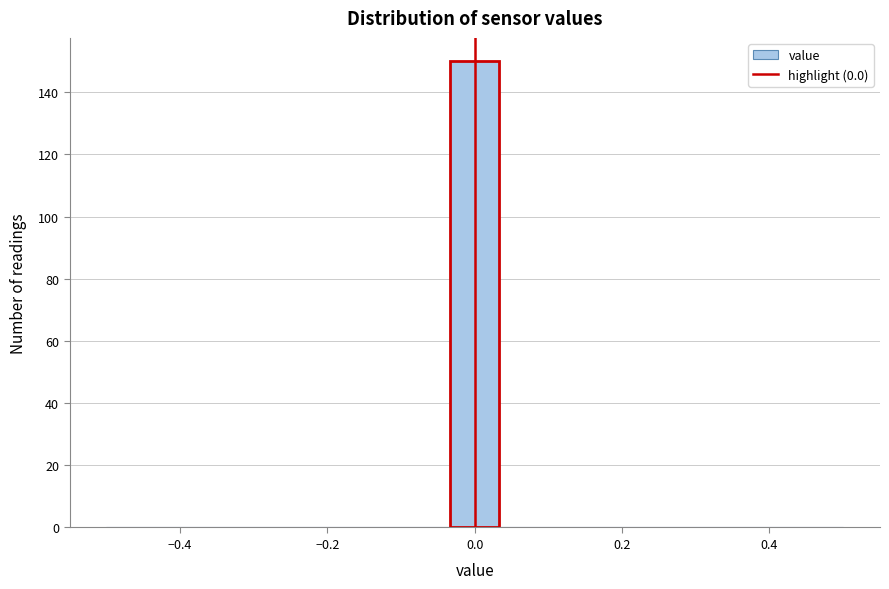

Read against the x-axis, roughly where is the centre of the tallest bar?

0.00